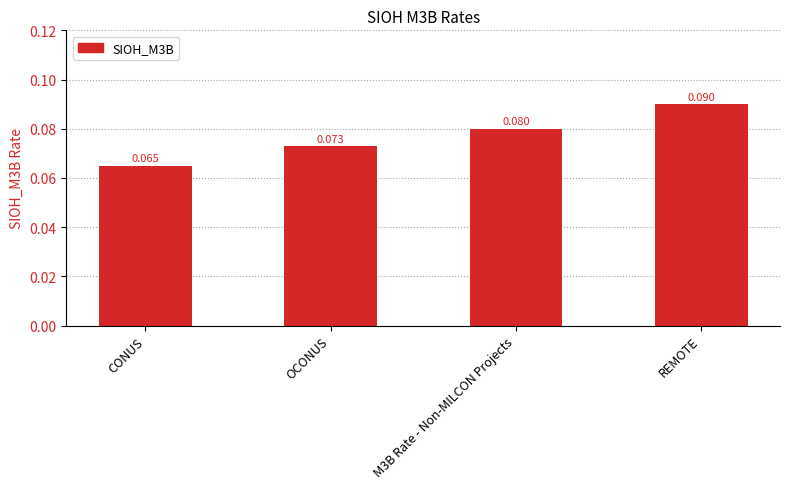

What is the label of the 3rd bar from the right?

OCONUS